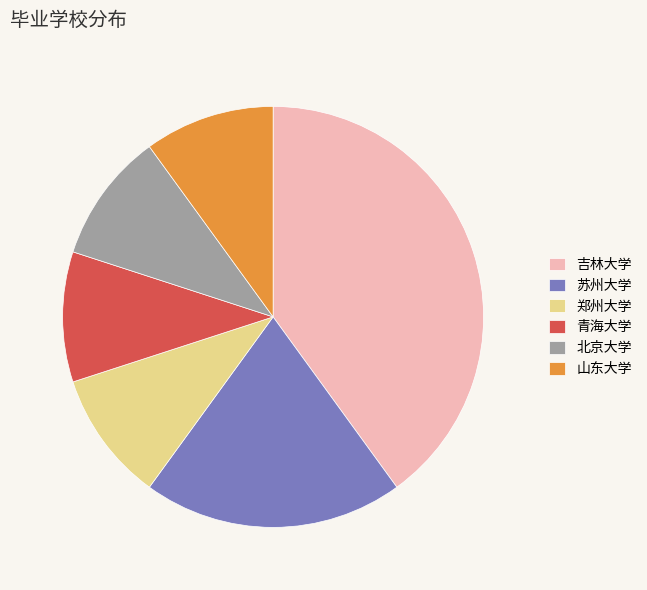

Does 吉林大学 account for over 50% of the chart?

No